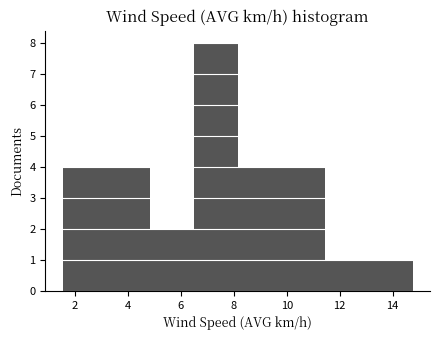

Which range on the x-axis has the tallest bar?

6.4 to 8.2